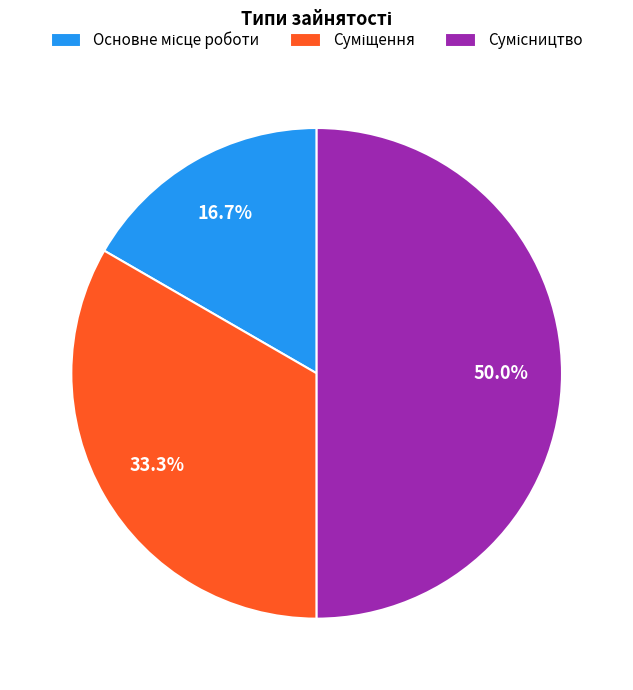

To the nearest percent, what is the difference between the largest and smallest slice percentages?

33%